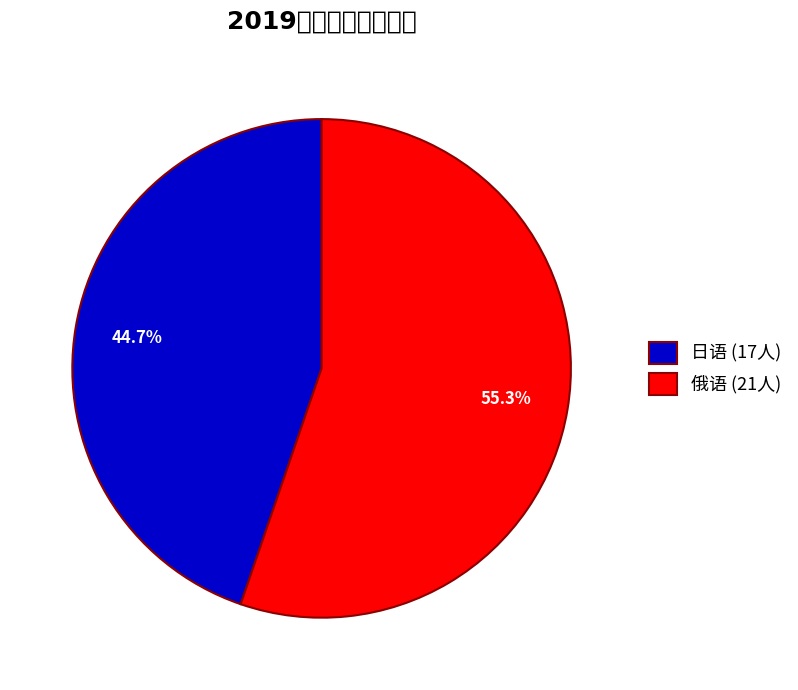

Is it true that 日语 is 45% of the pie?

True